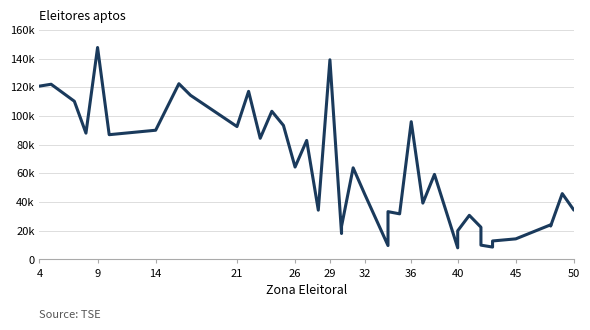

Which has a higher value, 21 or 29?

29